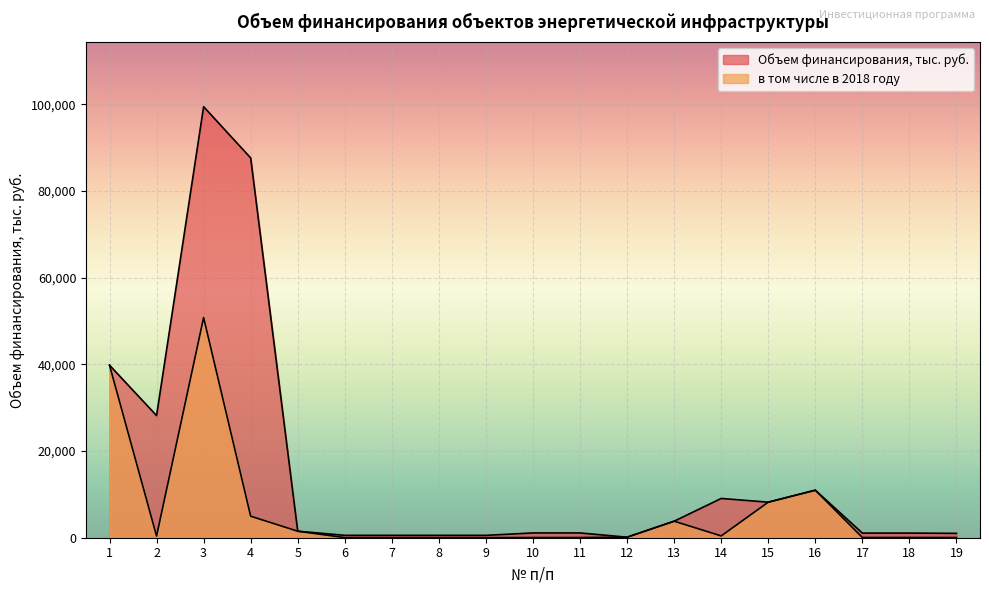

At which label does Объем финансирования, тыс. руб. reach its minimum?

12